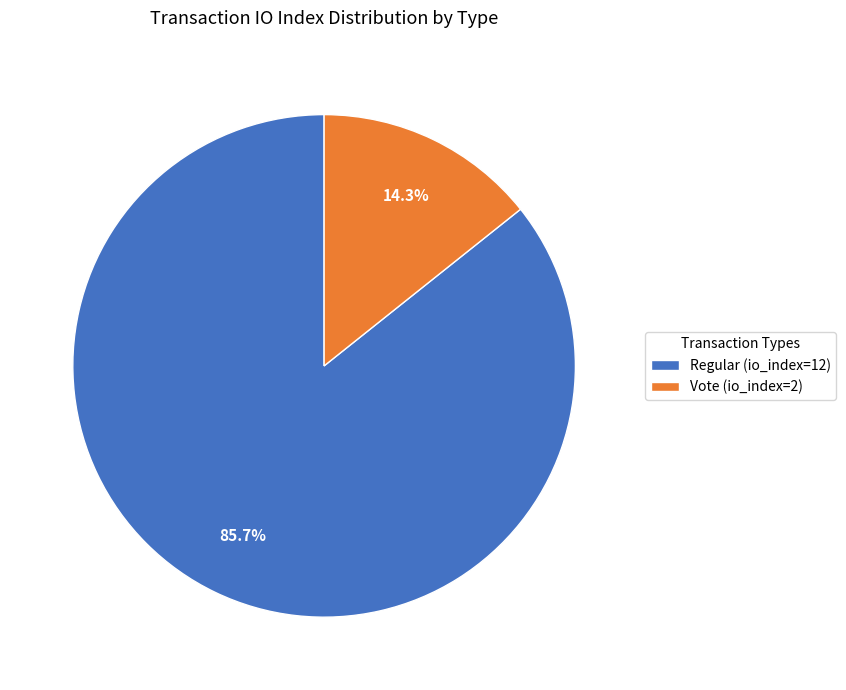

Which has a higher value, Vote (io_index=2) or Regular (io_index=12)?

Regular (io_index=12)